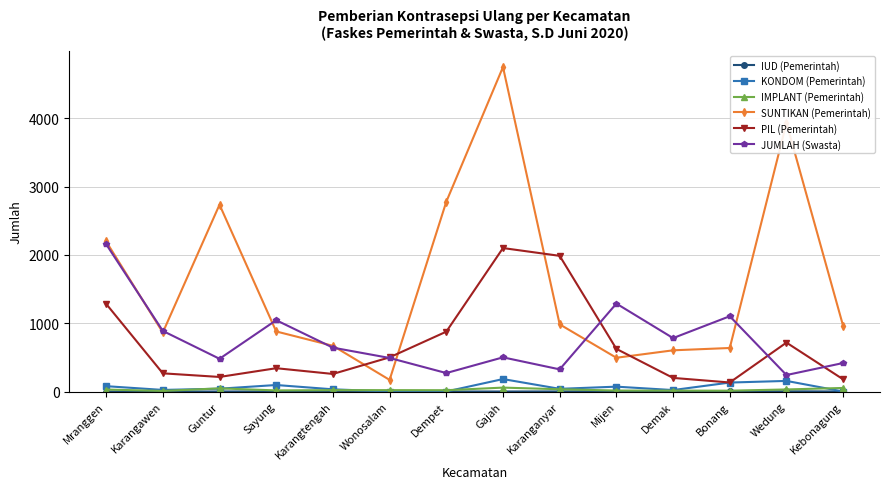

How many distinct data groups are displayed?

6